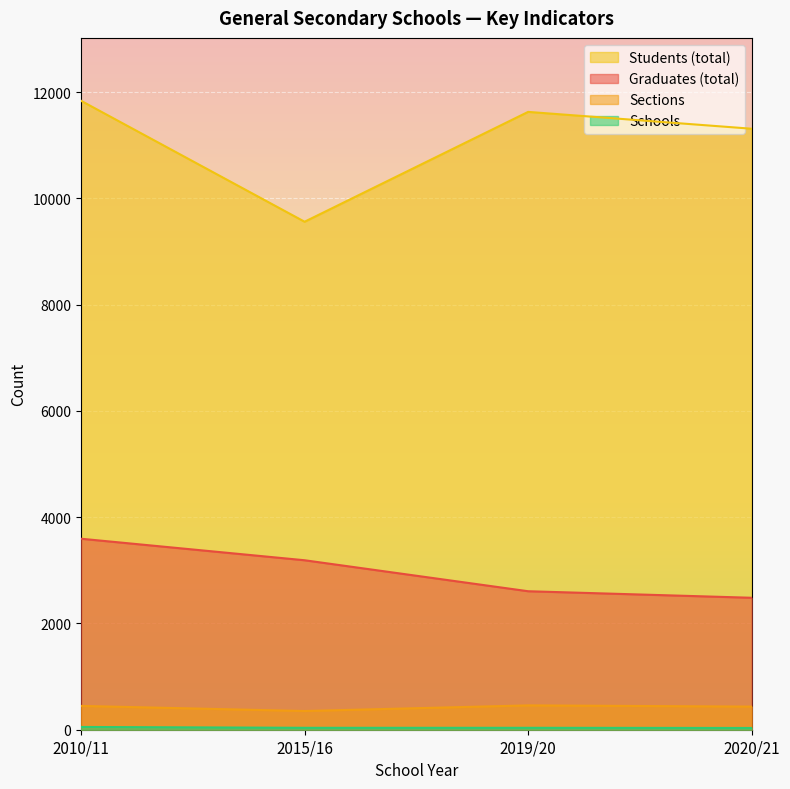

Which series has the largest total across all categories?

Students (total)